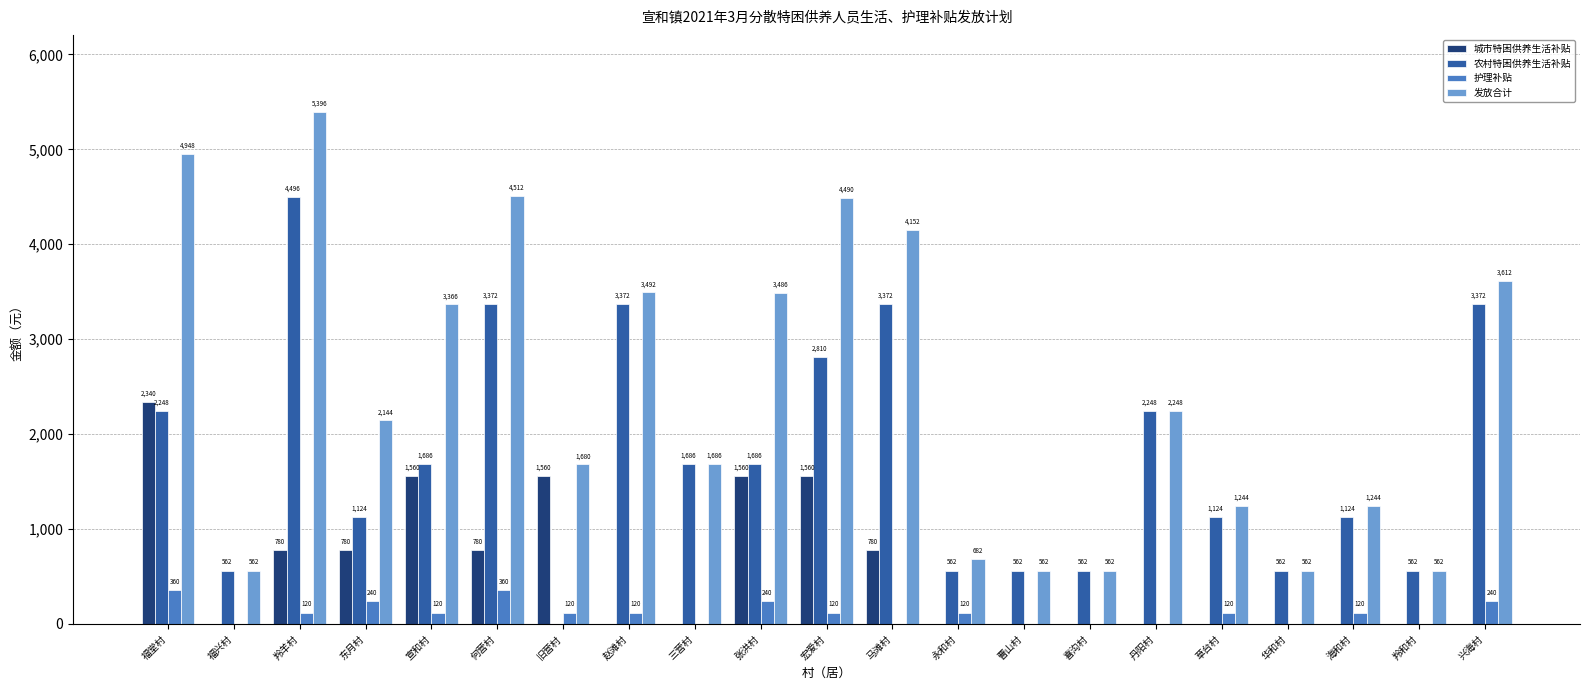

What are all the series names shown in the legend?

城市特困供养生活补贴, 农村特困供养生活补贴, 护理补贴, 发放合计